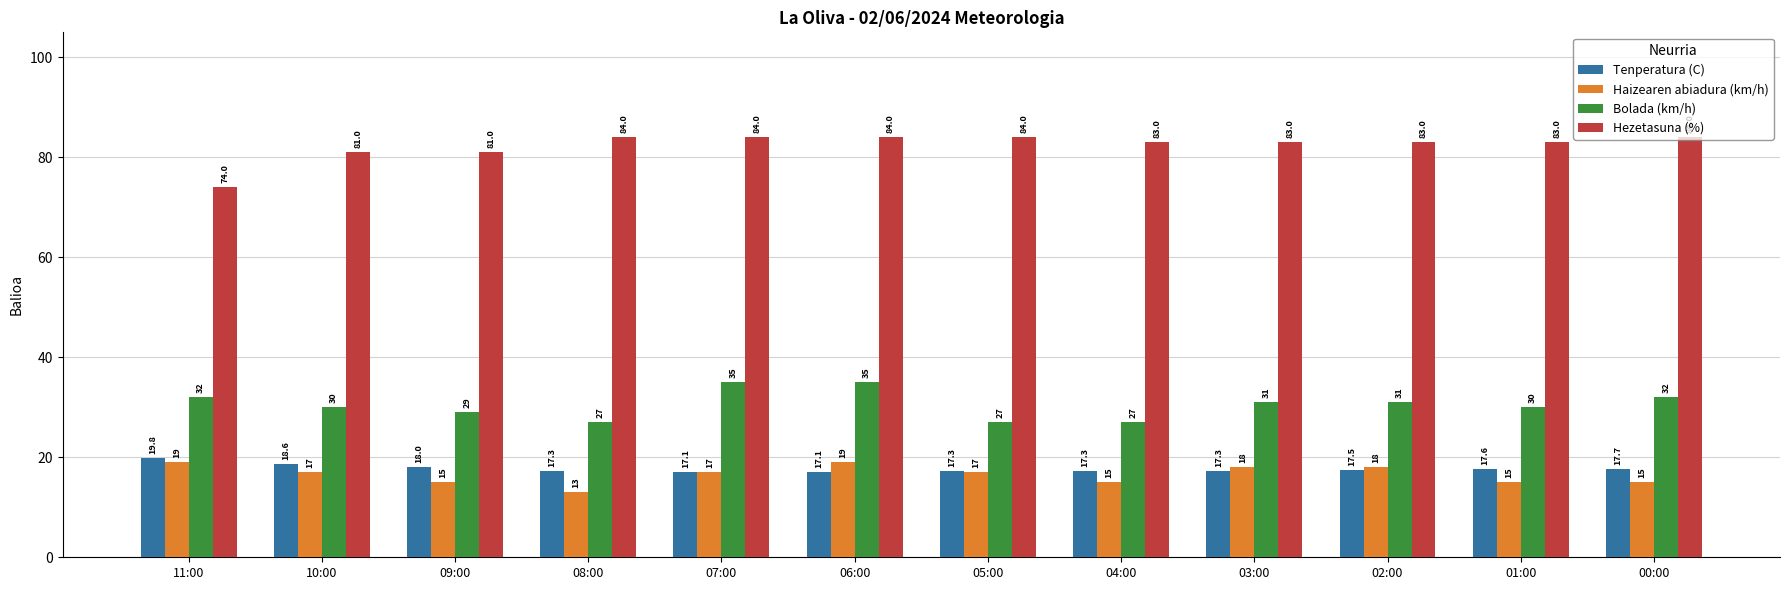

What is the value of the Tenperatura (C) bar at the 6th from the left?

17.1